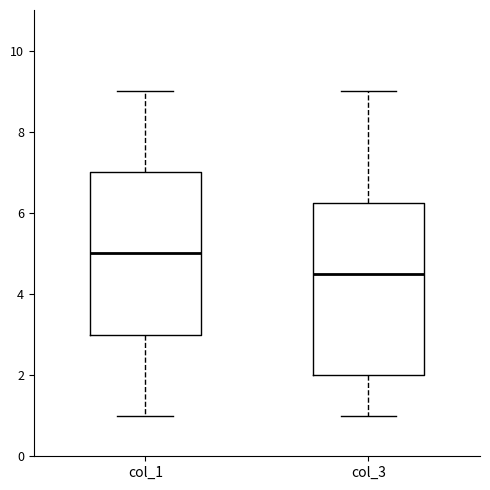

Where does the median line of the box for col_1 sit on the y-axis? The values are not printed on the chart, so give them approximately, as read against the axis.

5.0